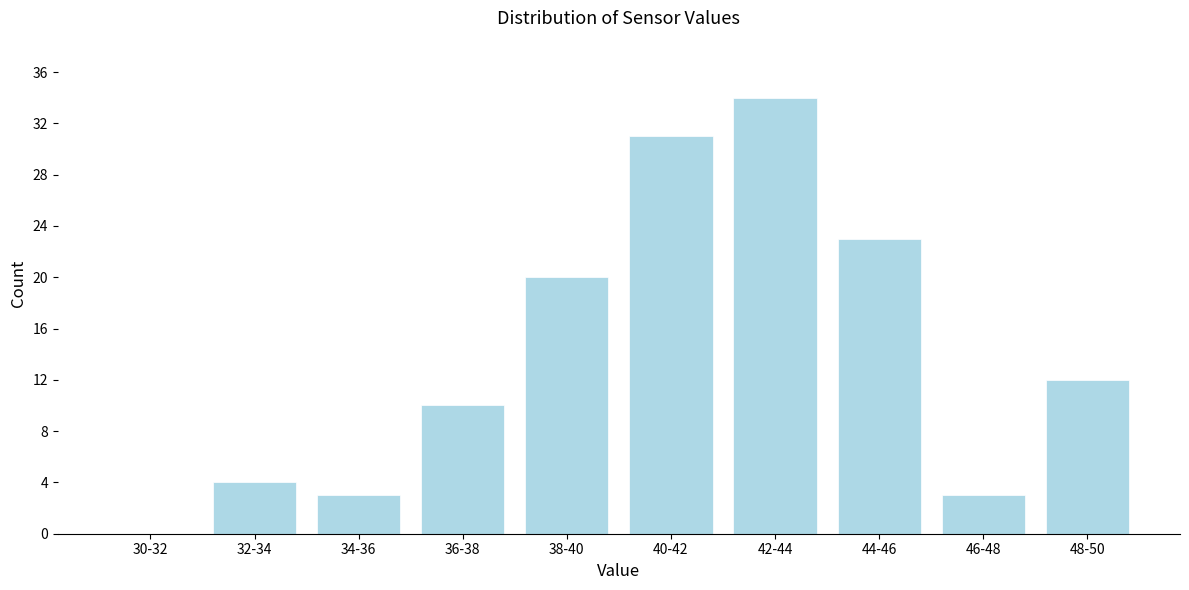

Reading left to right, transcribe all the data shown in this chart.

30-32=0	32-34=4	34-36=3	36-38=10	38-40=20	40-42=31	42-44=34	44-46=23	46-48=3	48-50=12